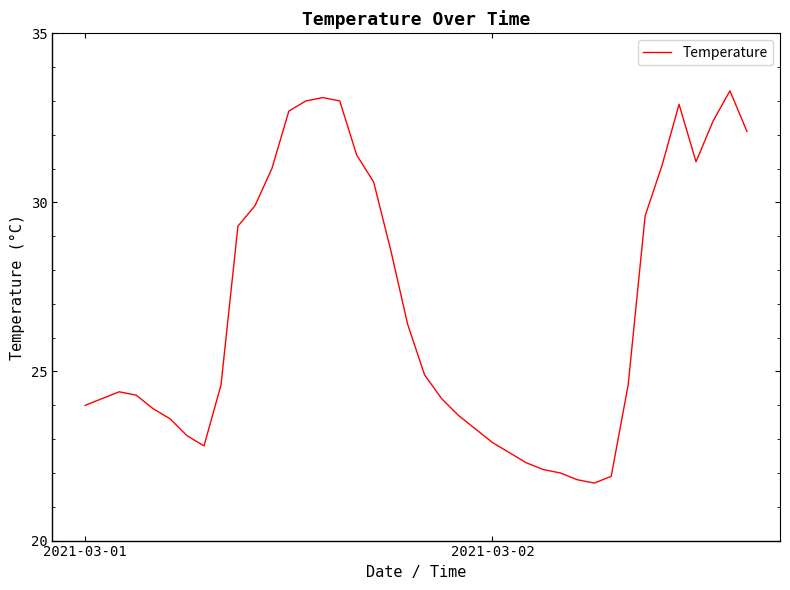

What is the smallest value displayed?

21.7